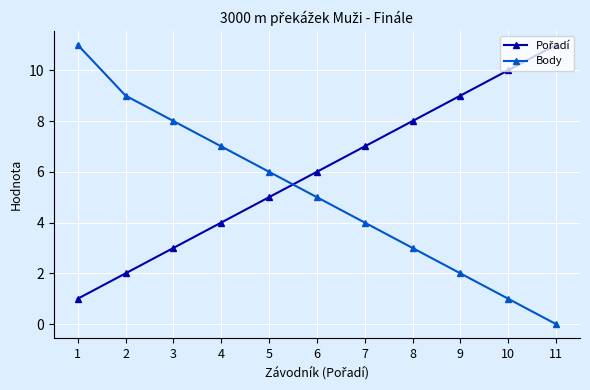

True or false: Body has more than 2 points higher than both neighbors.

False